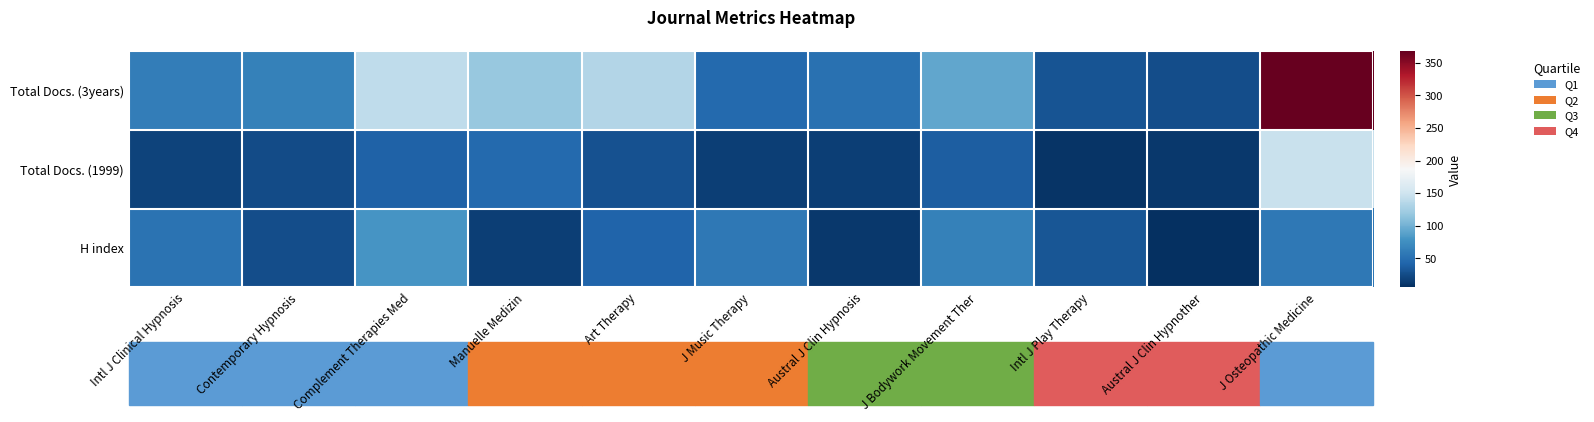

Rank the series by their maximum value, from lowest to highest.

H index, Total Docs. (1999), Total Docs. (3years)